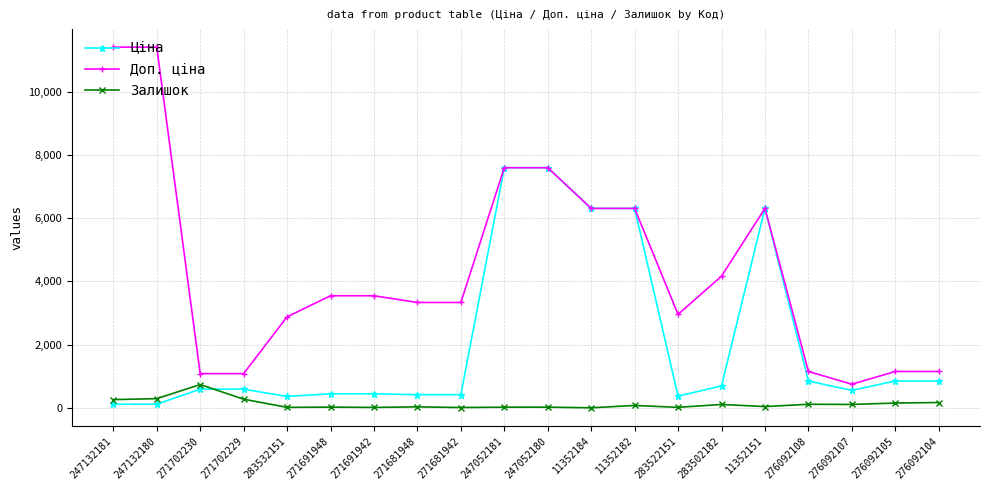

What is the sum of the Ціна values at 276092104 and 11352151?

7157.2